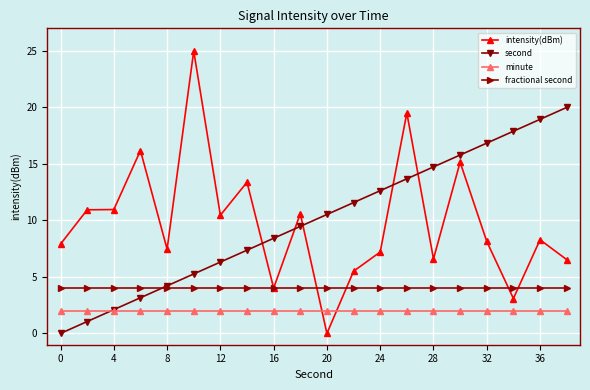

Which series has the largest range (max minus min)?

intensity(dBm)